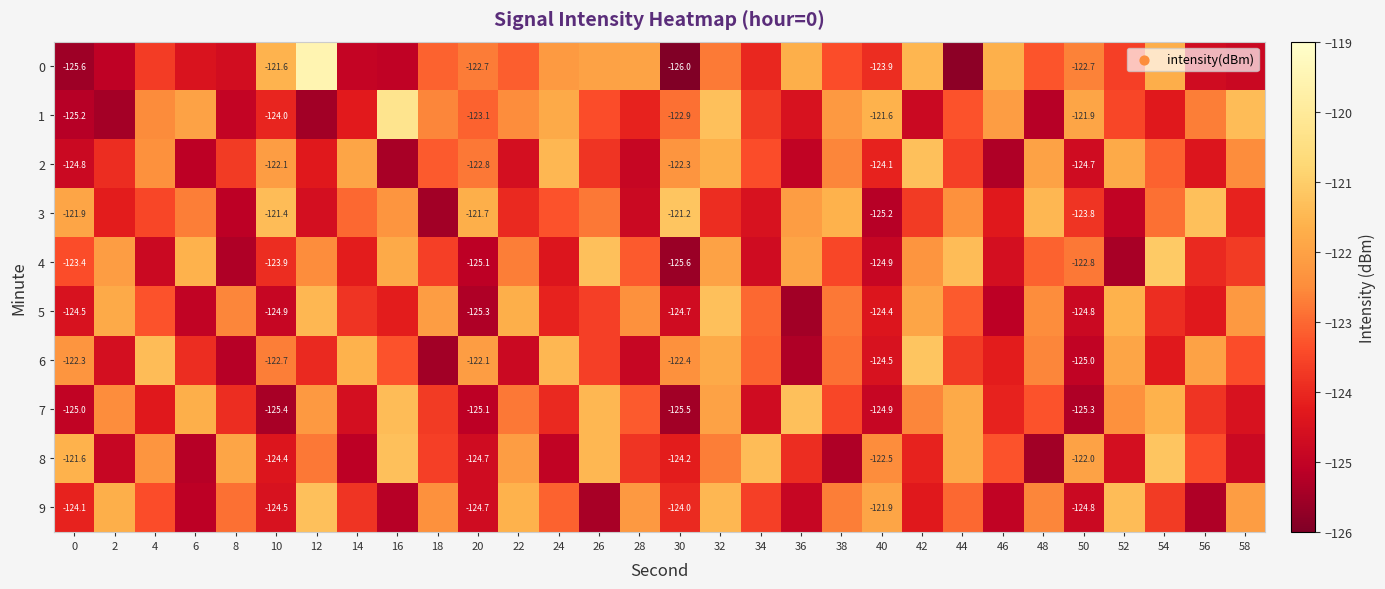

Which category has the lowest value in the 9 series?

26